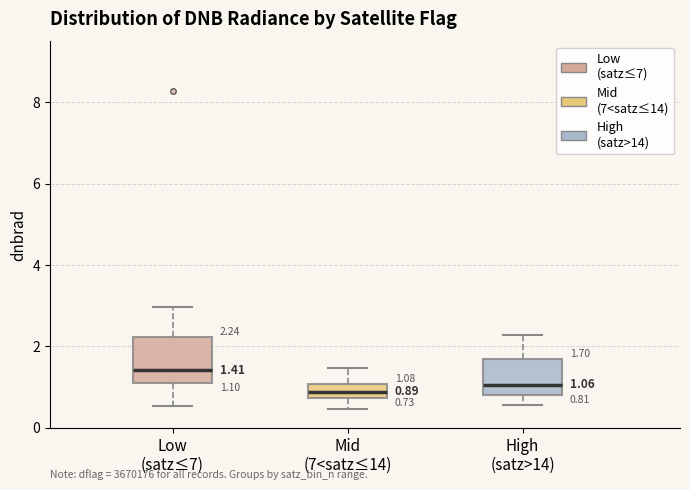

Which box is the tallest, from its lower edge to its upper edge?

Low (satz≤7)